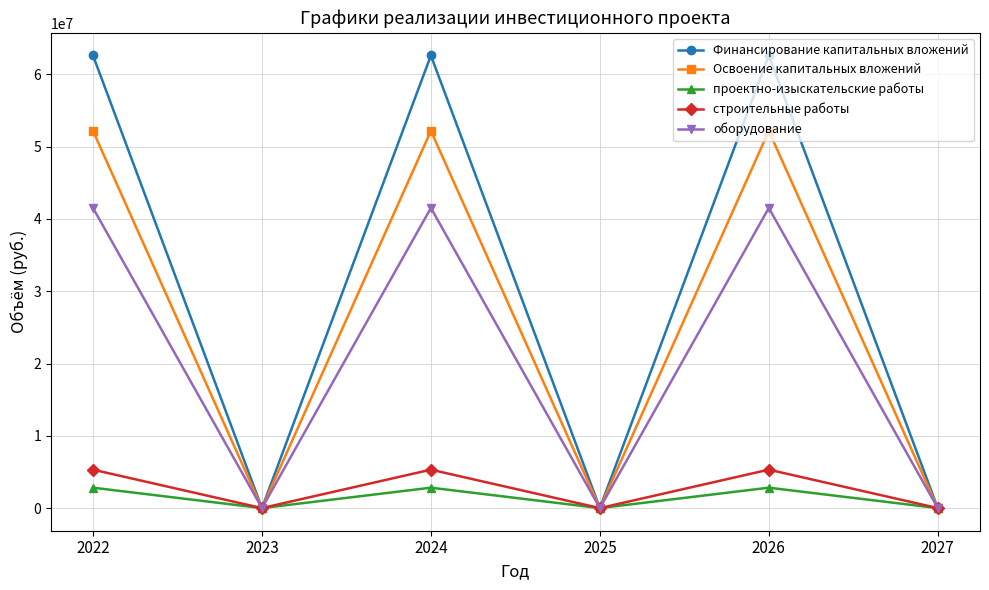

At how many categories does at least one series exceed 9264929?

3